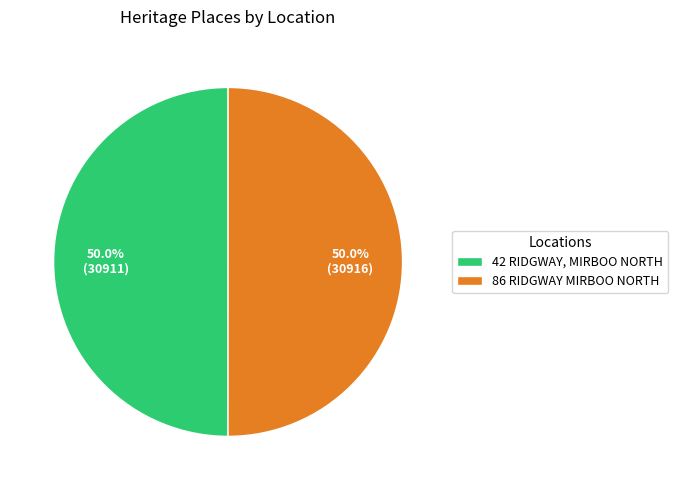

What percentage is the 86 RIDGWAY MIRBOO NORTH slice, to the nearest percent?

50%